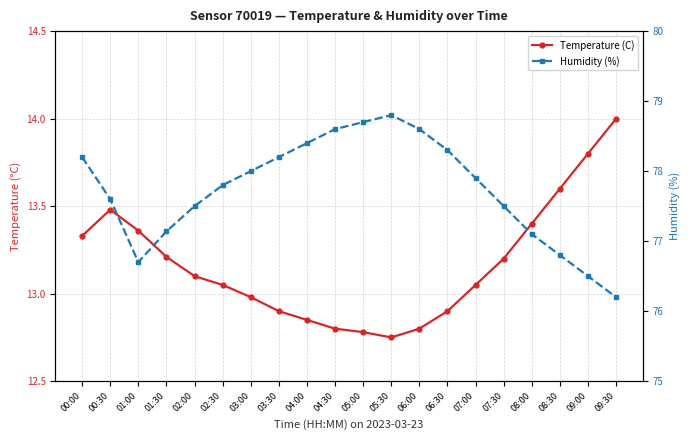

Which series has the largest total across all categories?

Humidity (%)